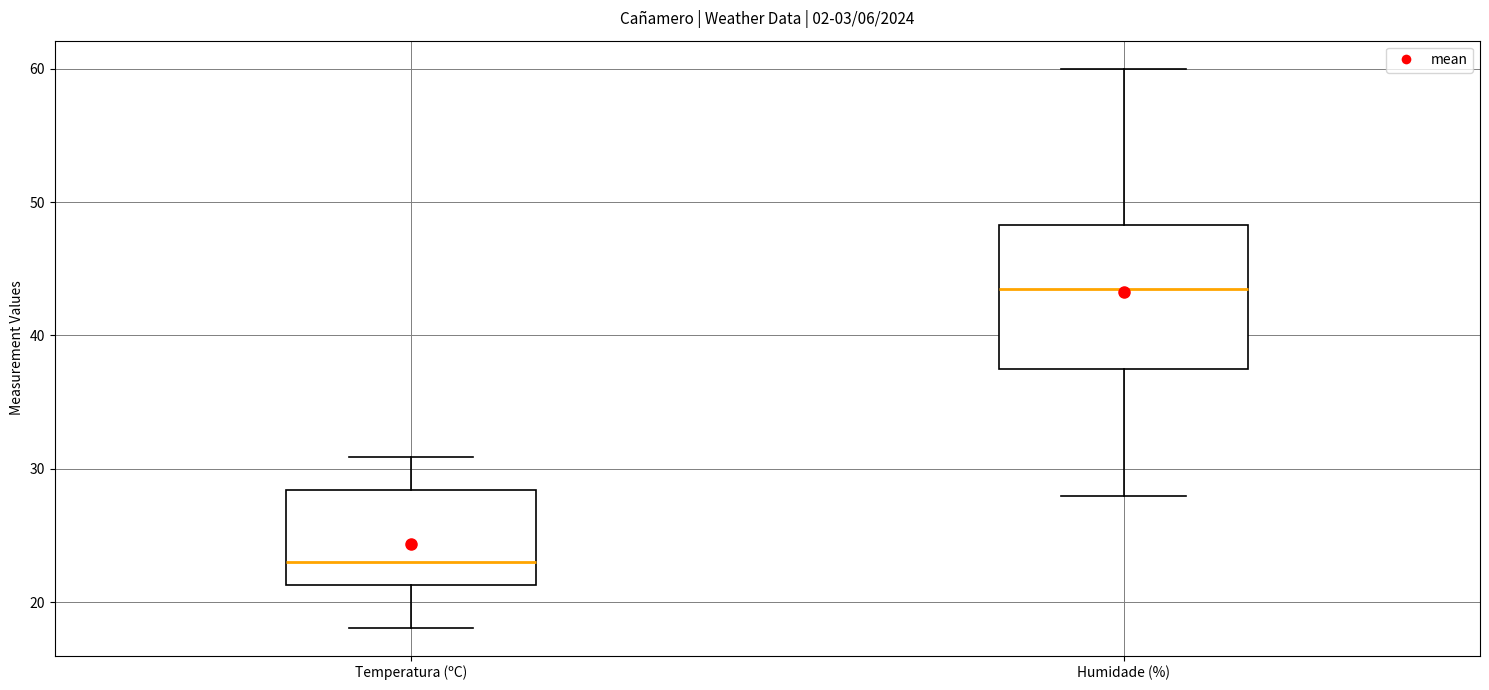

Which box has the highest median line?

Humidade (%)